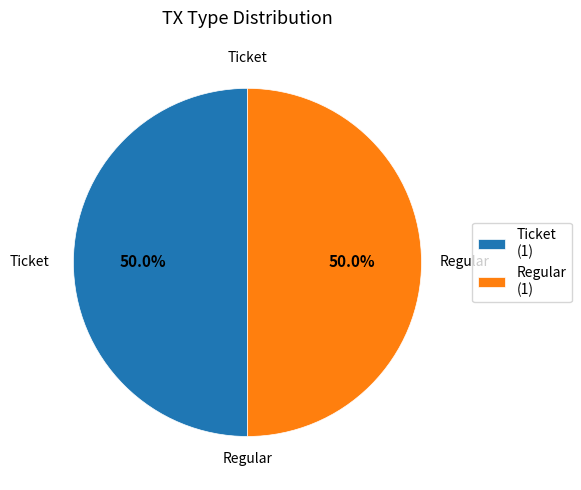

What percentage is NOT represented by Ticket?

50.0%